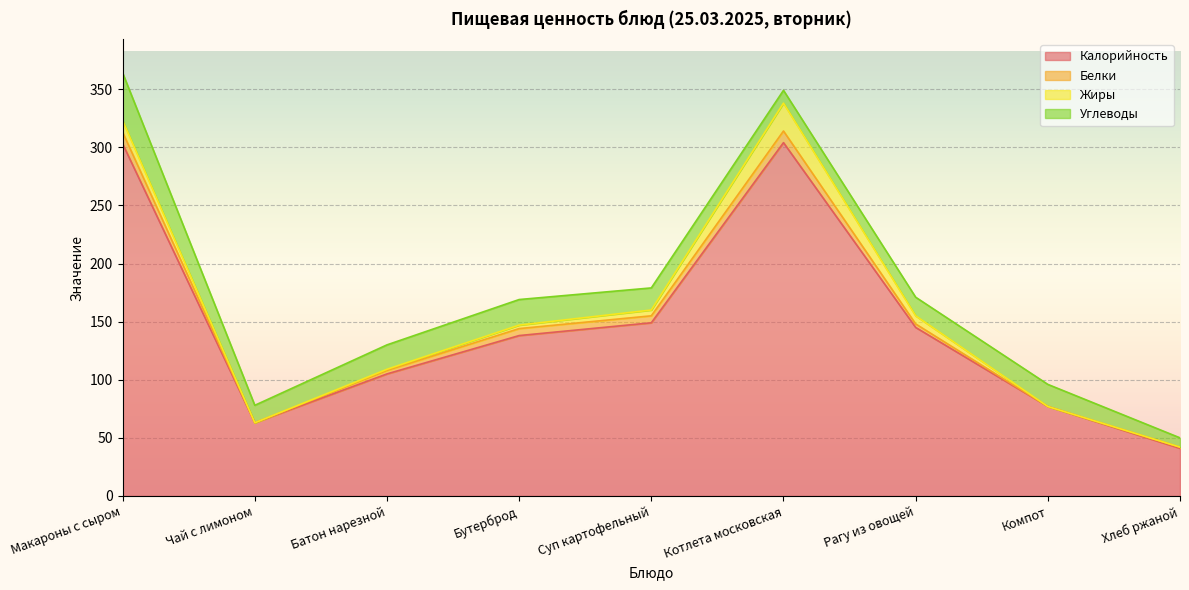

Where is the first local minimum for Калорийность?

Чай с лимоном